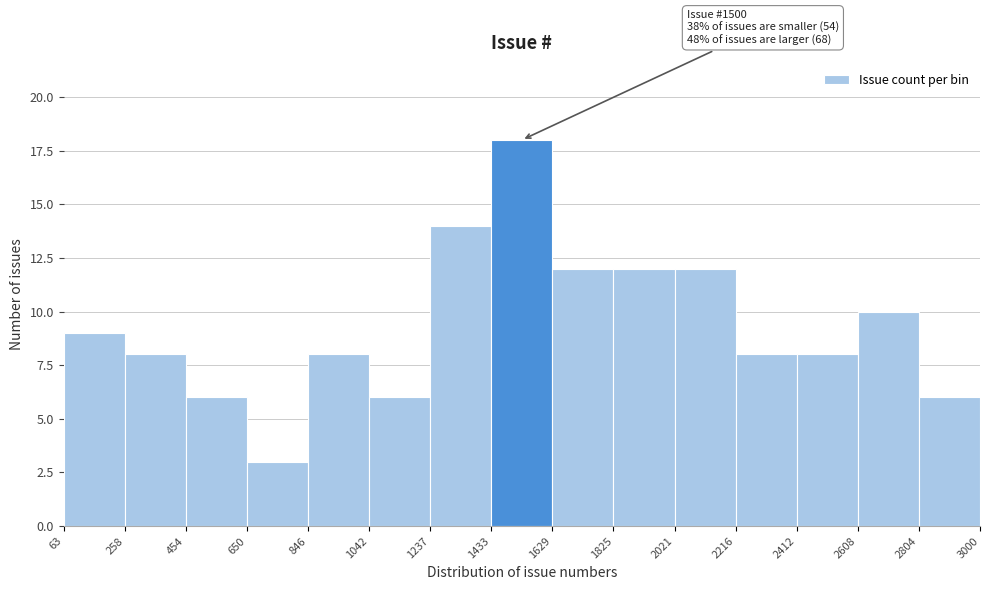

Which range on the x-axis has the tallest bar?

1433 to 1629